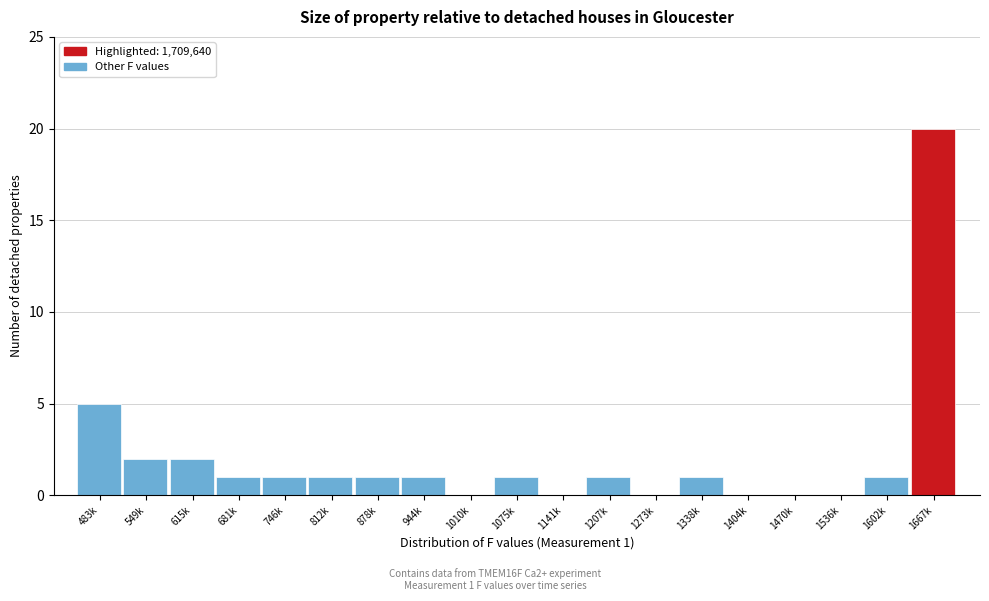

Reading left to right, what are all the values shown in this chart?

483k=5	549k=2	615k=2	681k=1	746k=1	812k=1	878k=1	944k=1	1010k=0	1075k=1	1141k=0	1207k=1	1273k=0	1338k=1	1404k=0	1470k=0	1536k=0	1602k=1	1667k=20